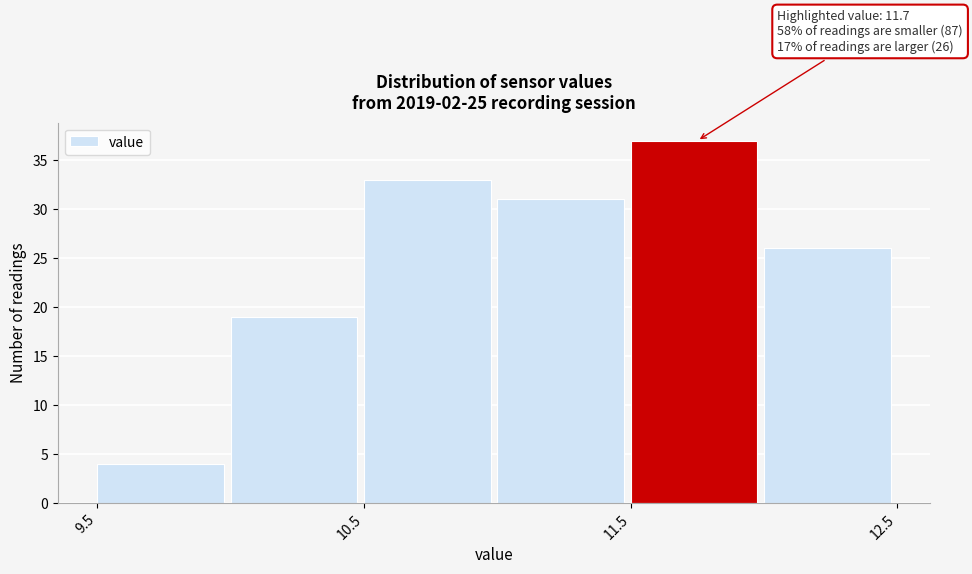

Over which range of the x-axis is the bar tallest?

11.5 to 12.0